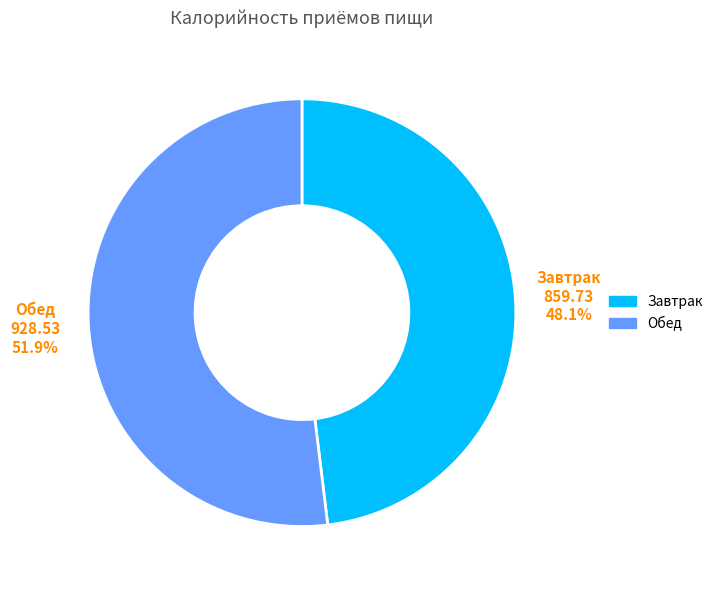

Which slice is the smallest?

Завтрак